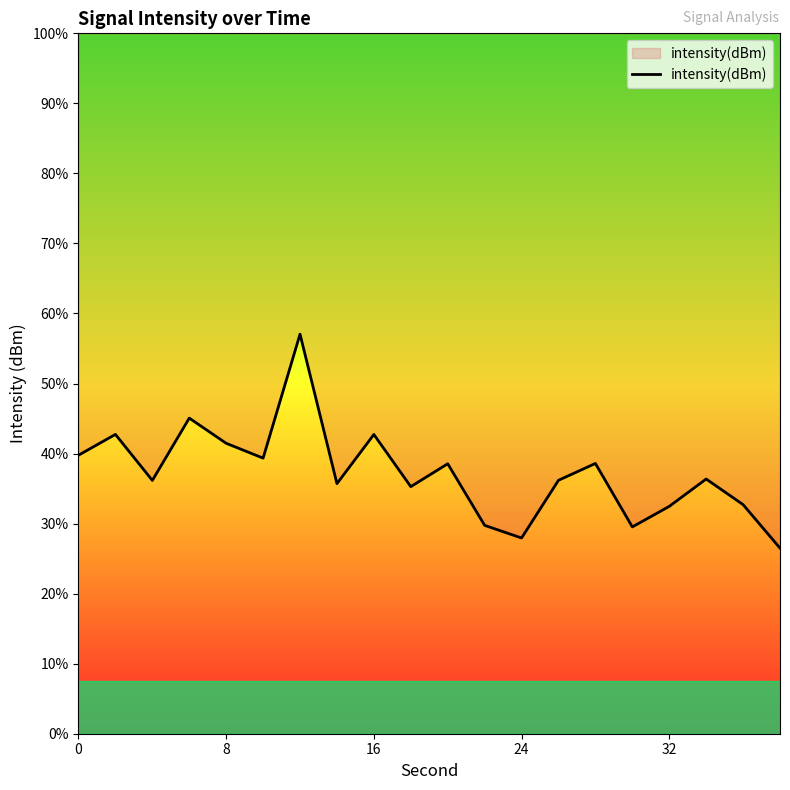

Is this an area chart (filled region under the line)?

Yes